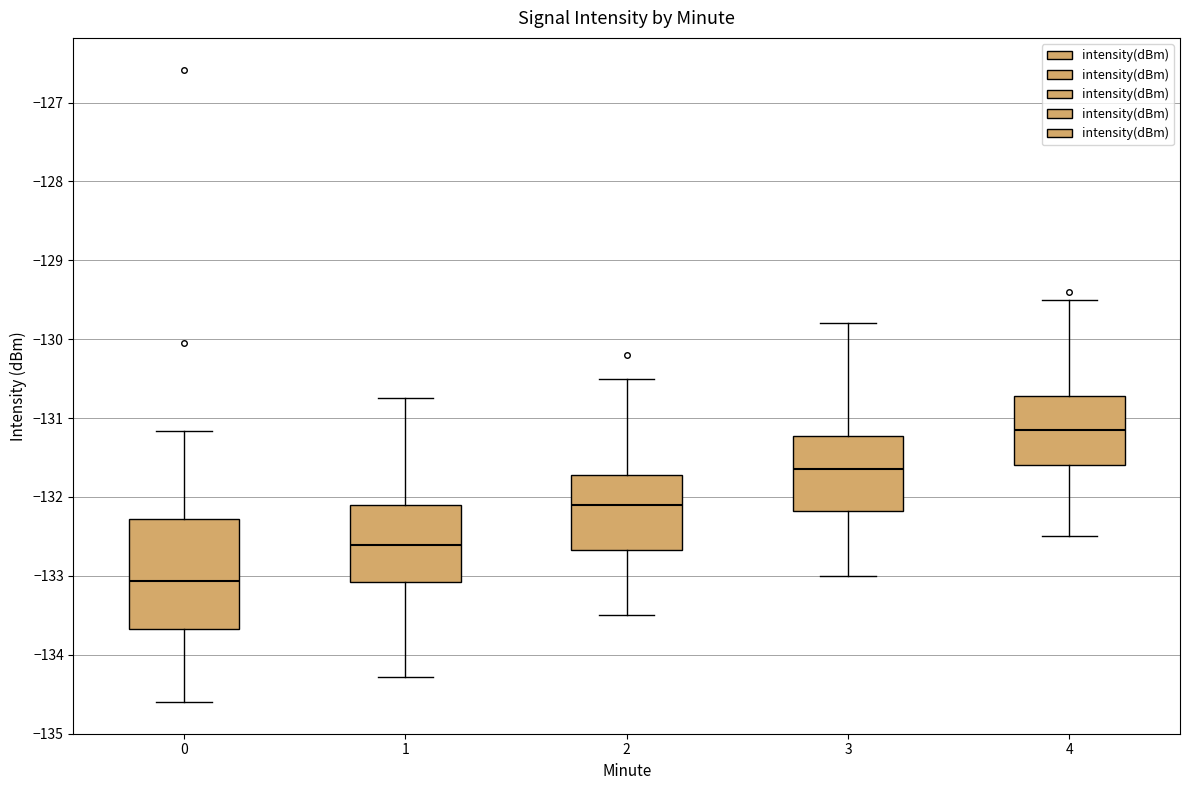

Reading left to right, read every box against the y-axis: the position of its median line, the range the box covers, and the ends of its whiskers. The values are not printed on the chart, so give them approximately, as read against the axis.

0: median -133.1, box -133.7 to -132.3, whiskers -134.6 to -131.2
1: median -132.6, box -133.1 to -132.1, whiskers -134.3 to -130.8
2: median -132.1, box -132.7 to -131.7, whiskers -133.5 to -130.5
3: median -131.6, box -132.2 to -131.2, whiskers -133.0 to -129.8
4: median -131.1, box -131.6 to -130.7, whiskers -132.5 to -129.5